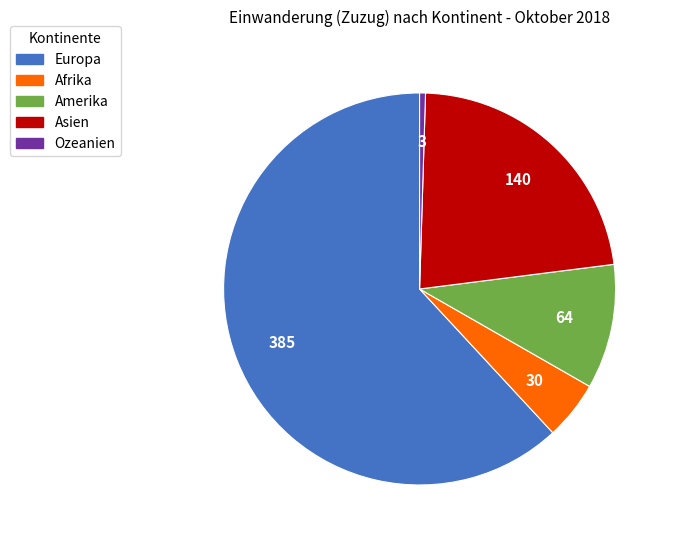

Is there any slice that represents more than half of the pie?

Yes